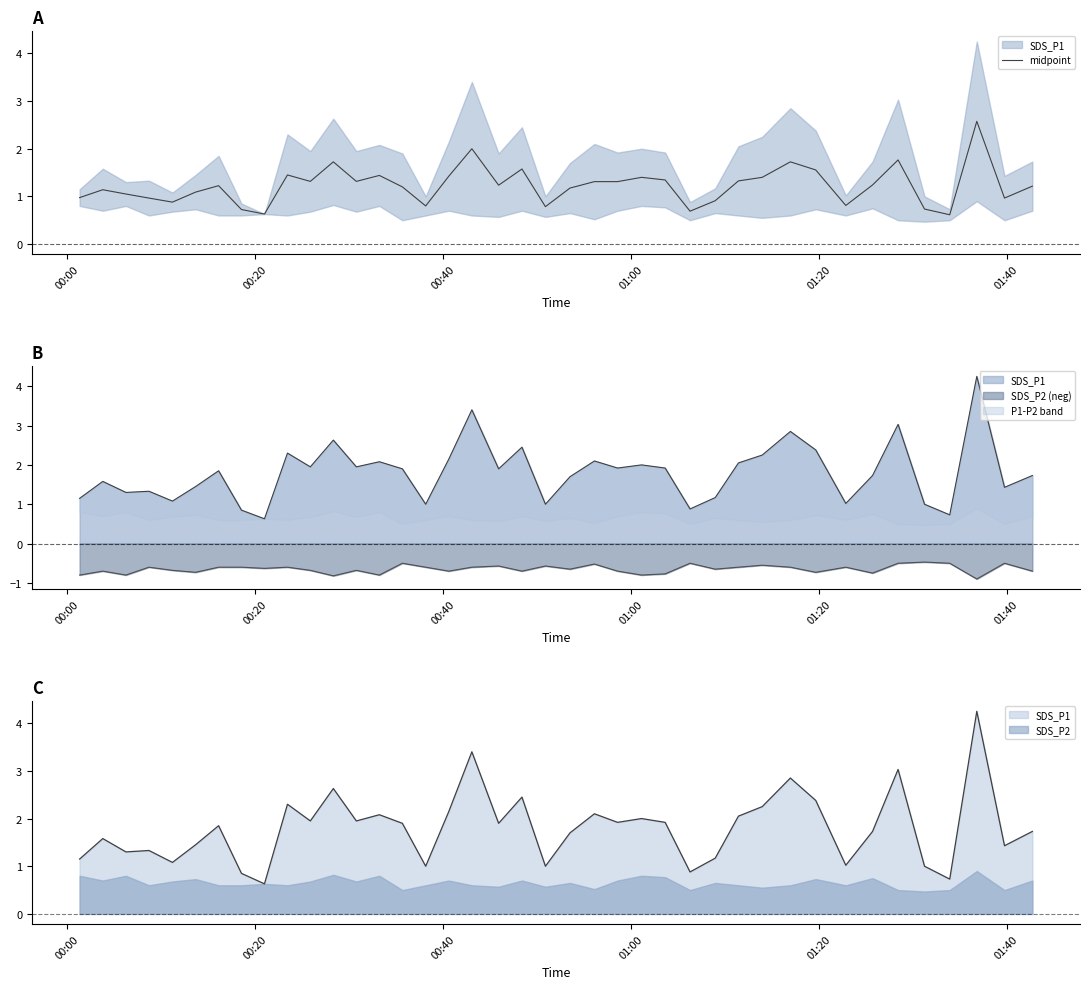

What is the value of the 30th point from the left?

1.4